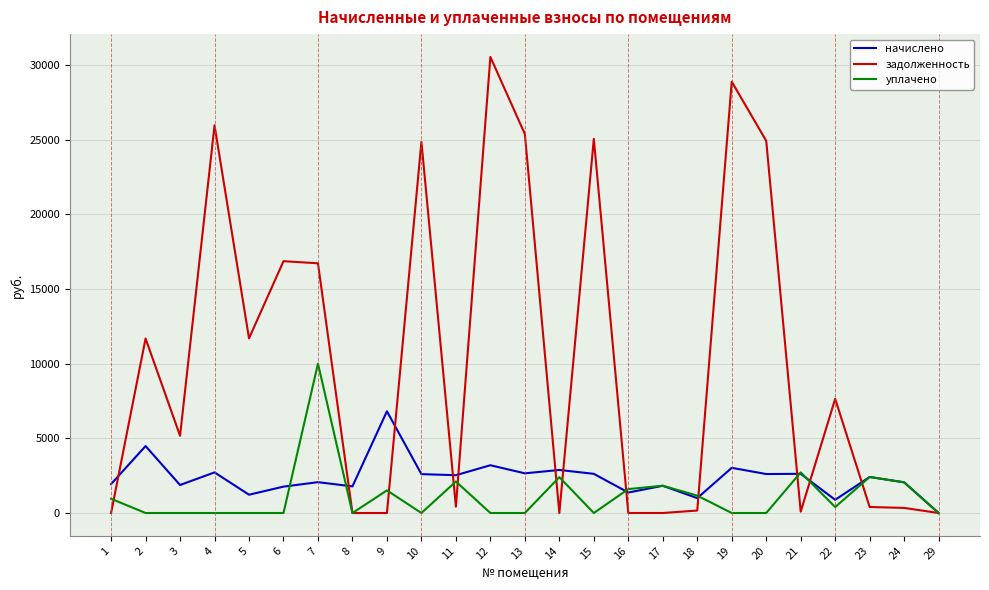

List the series in order of their peak value, highest first.

задолженность, уплачено, начислено